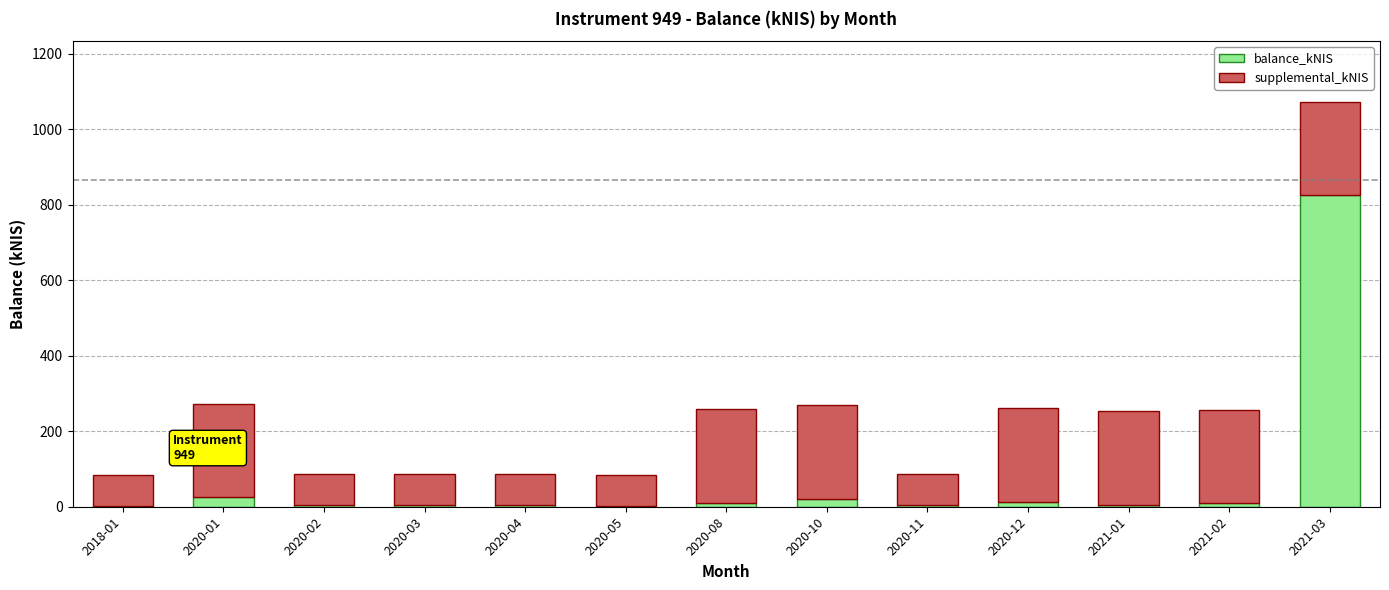

At which label does balance_kNIS reach its peak?

2021-03